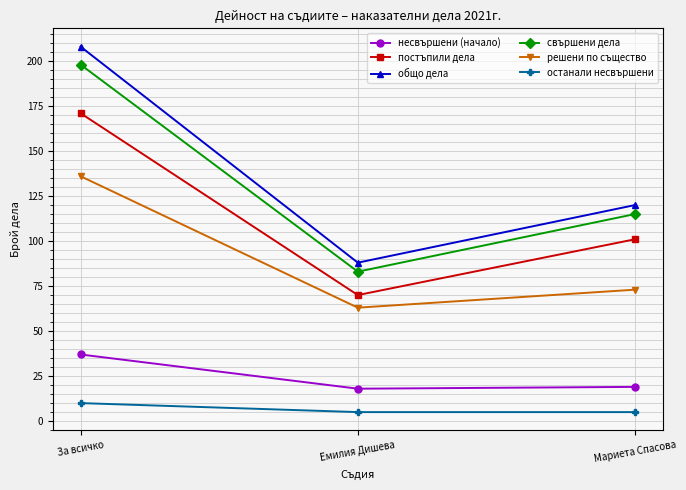

Where does the несвършени (начало) series first go above 19?

За всичко